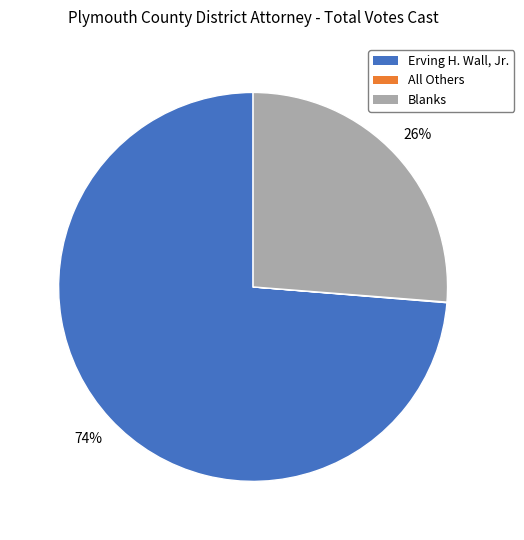

To the nearest percent, what portion does Blanks represent?

26%